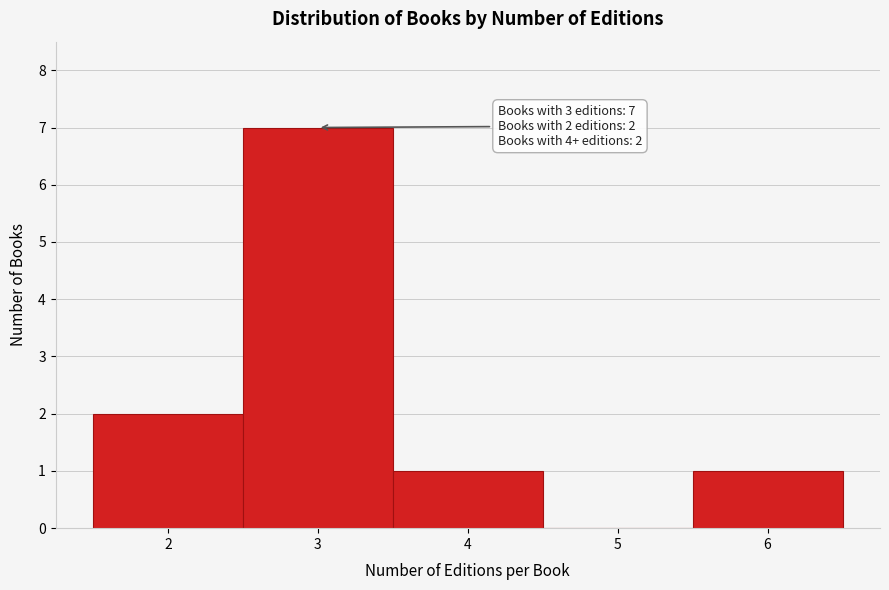

Which range on the x-axis has the tallest bar?

2.5 to 3.5